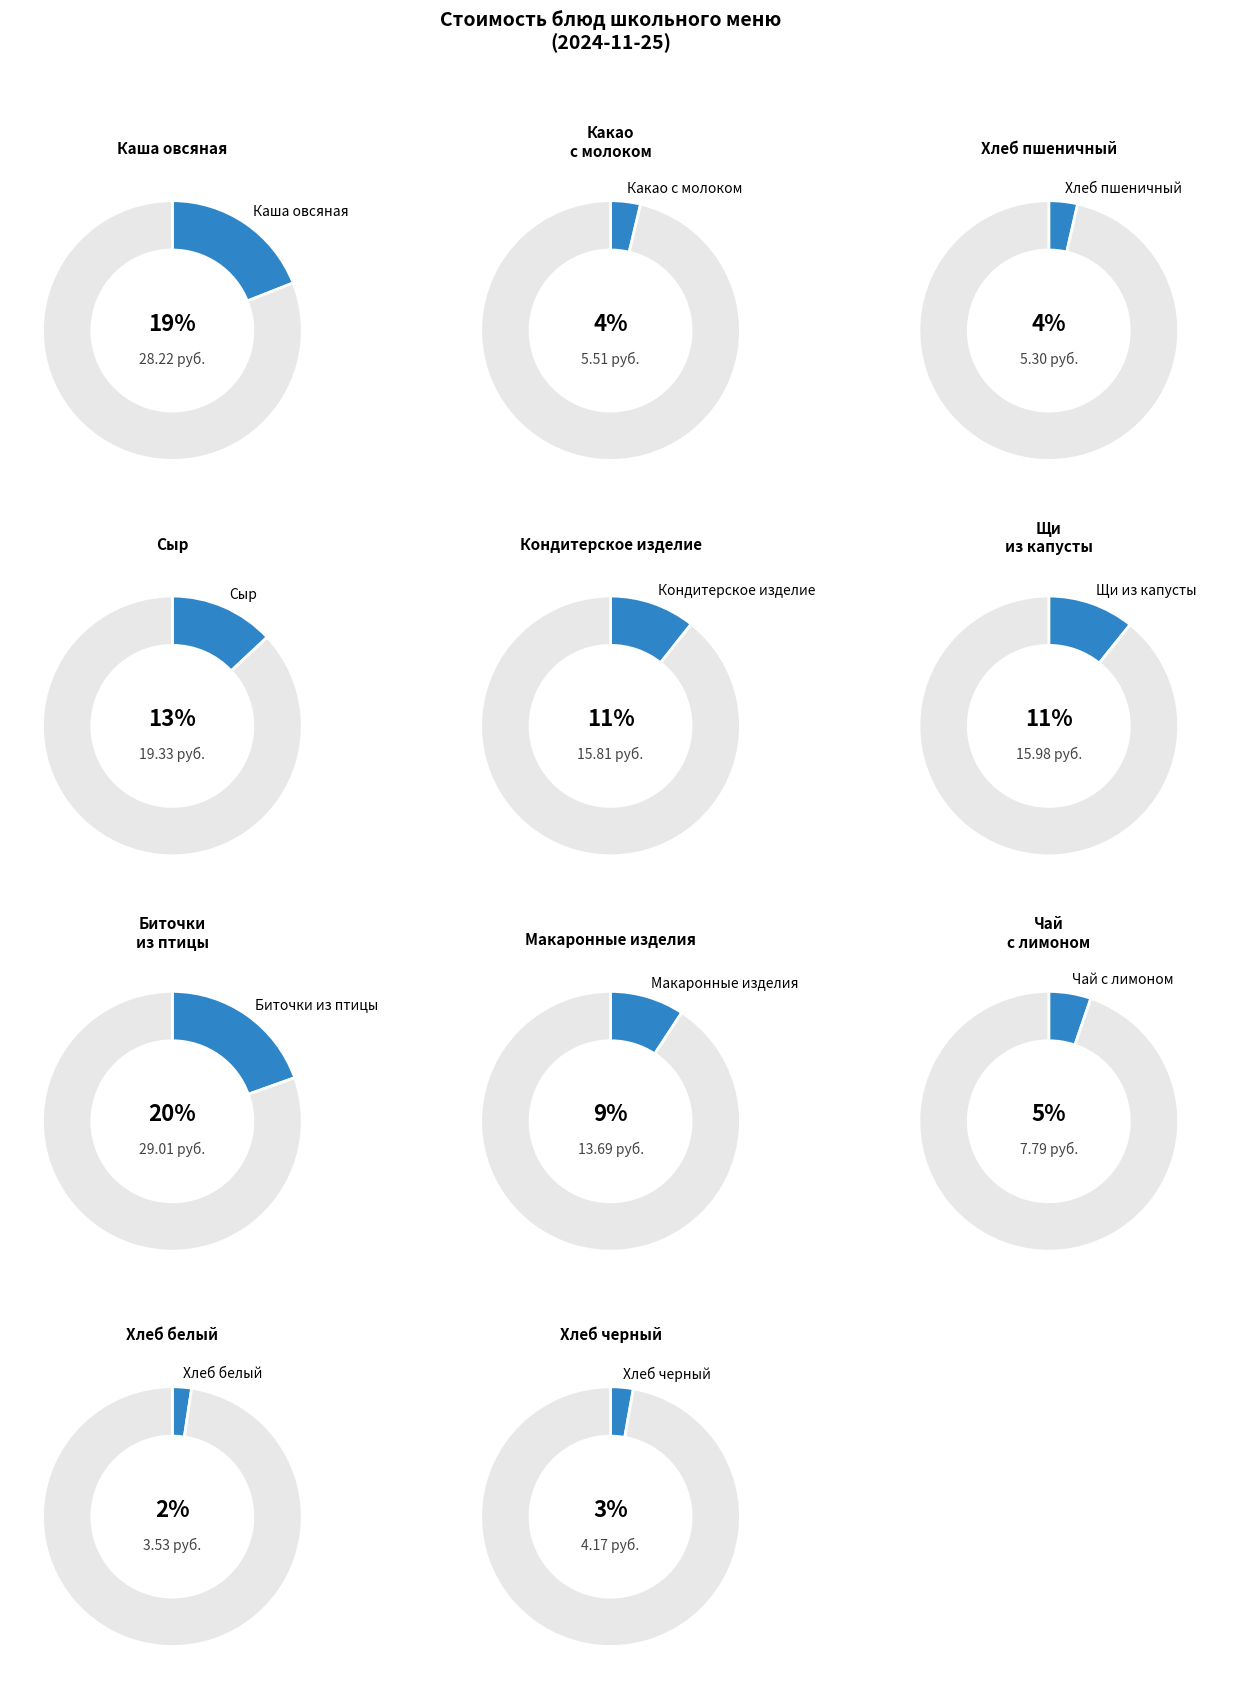

The Чай с лимоном slice represents 5% of the pie. True or false?

True